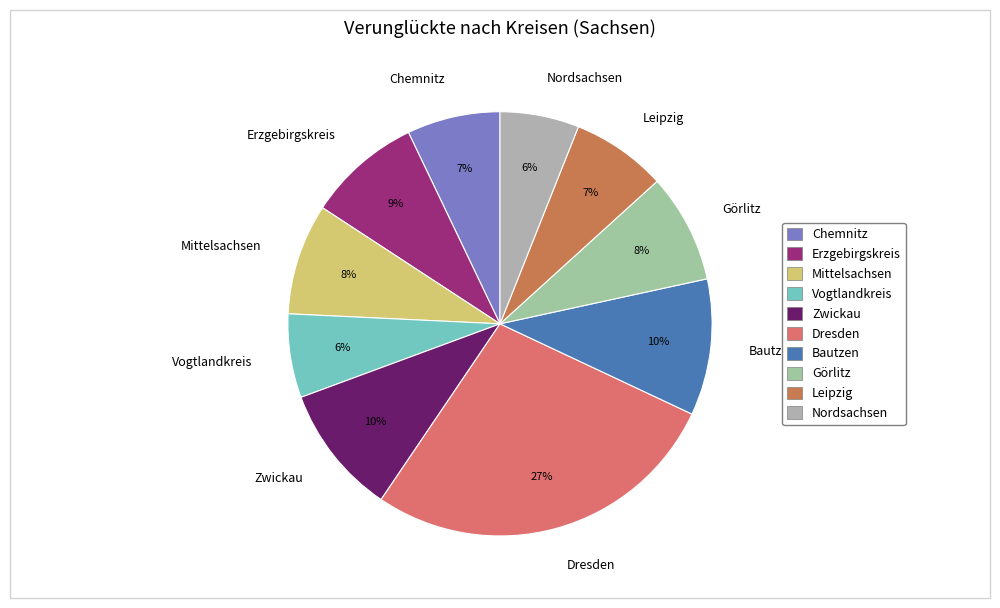

To the nearest percent, what is the difference between the largest and smallest slice percentages?

21%